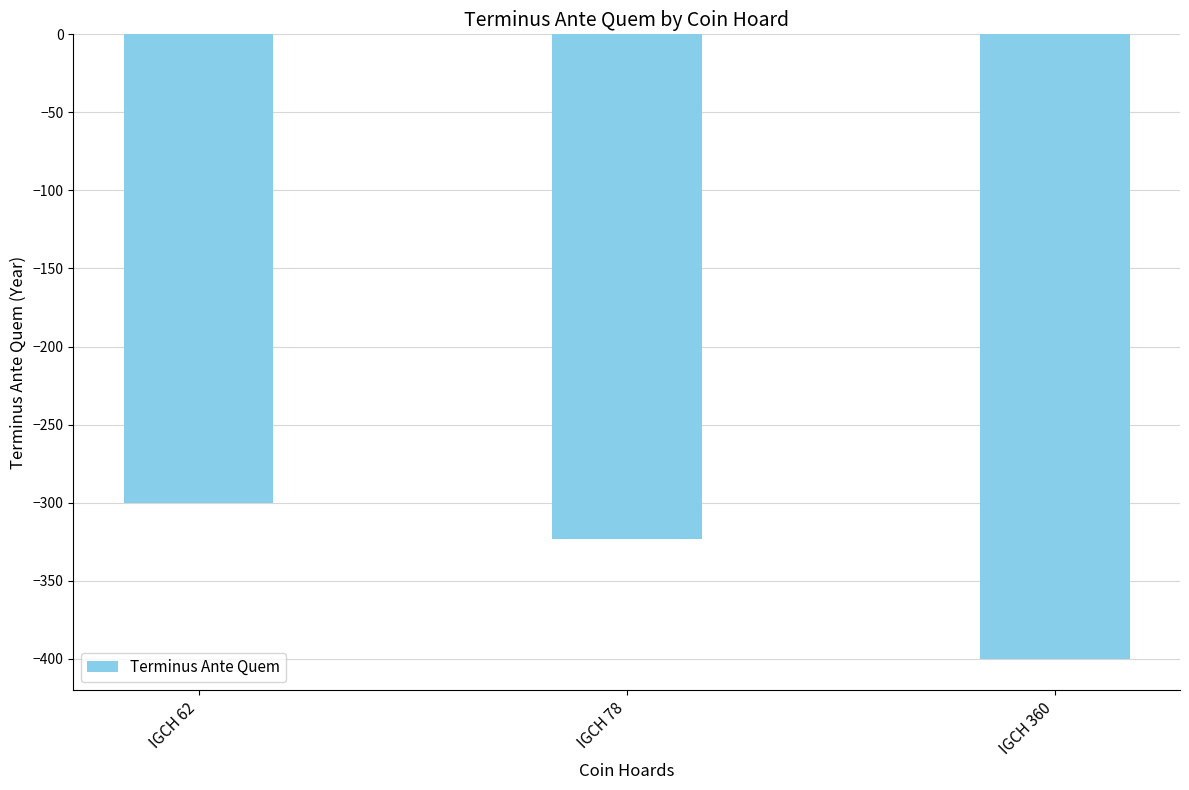

Are the bars grouped side by side (vs. stacked)?

No